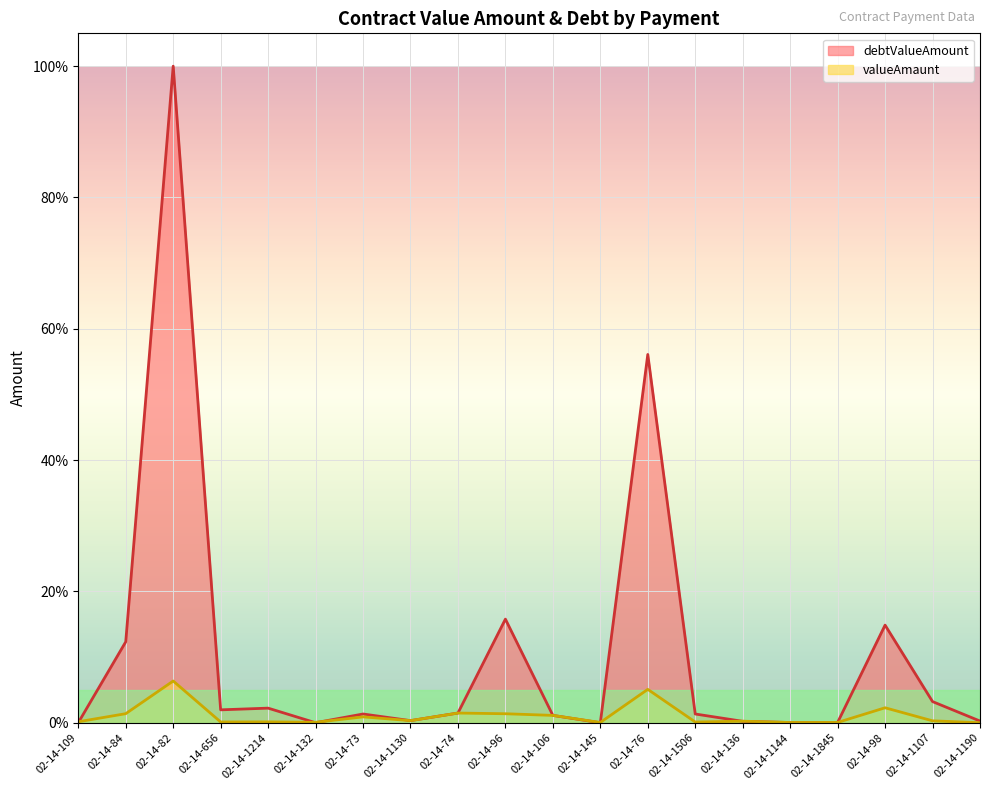

What is the average value of the debtValueAmount series?

10.6